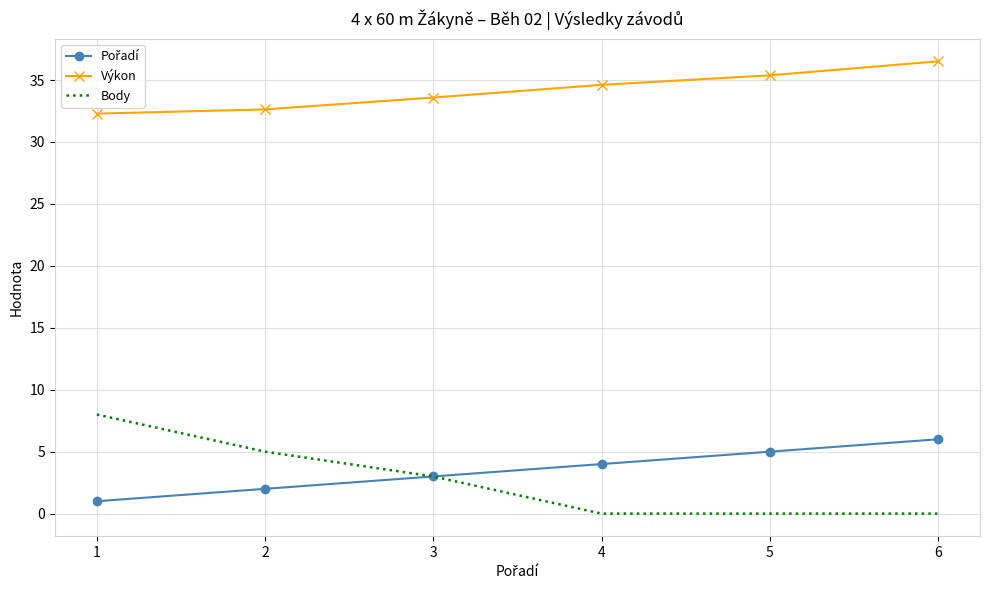

At which label does Body reach its peak?

1